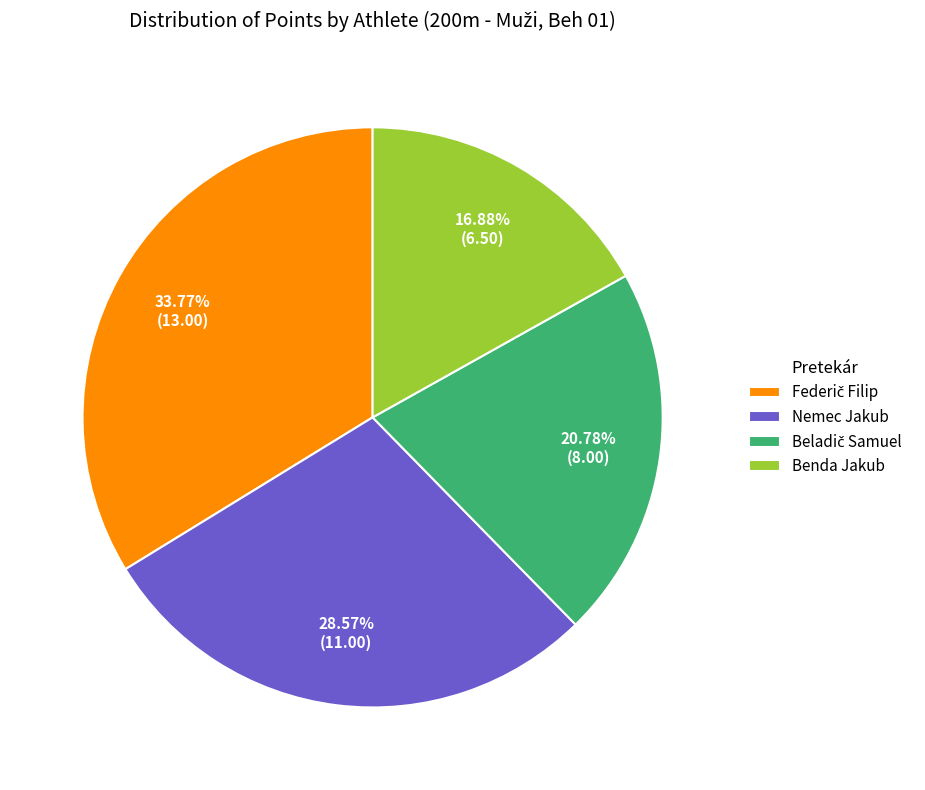

Combined, do Nemec Jakub and Benda Jakub account for over 50%?

No